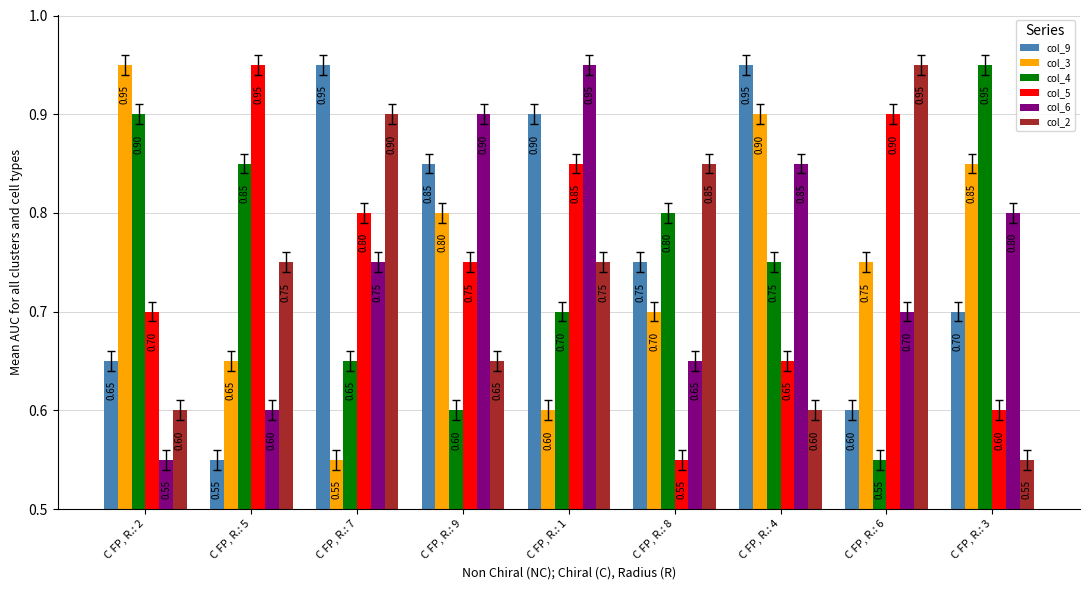

How many groups of bars are there?

9